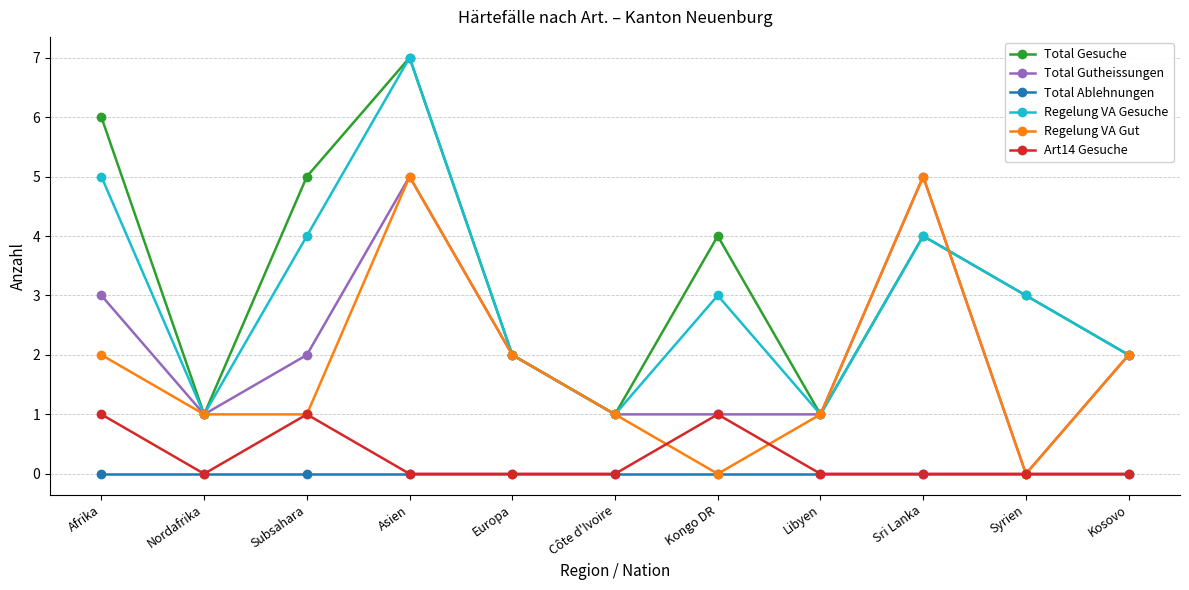

What is the label of the 9th point from the left?

Sri Lanka